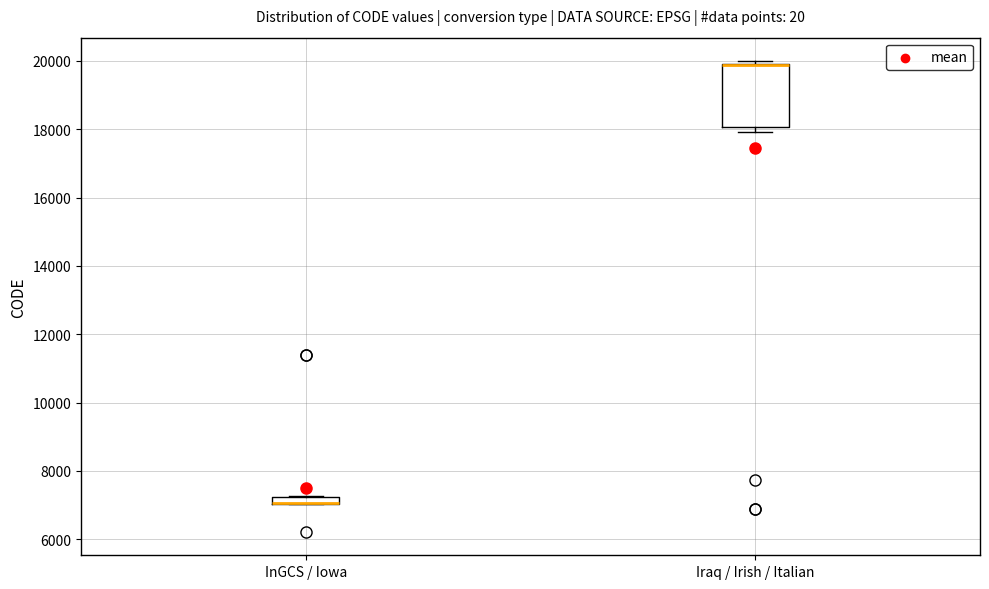

Comparing the boxes themselves (not the whiskers), which one is the tallest?

Iraq / Irish / Italian